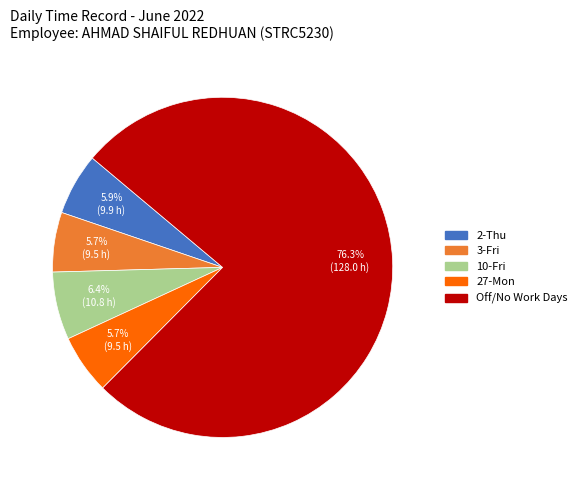

Count the number of slices in the pie.

5